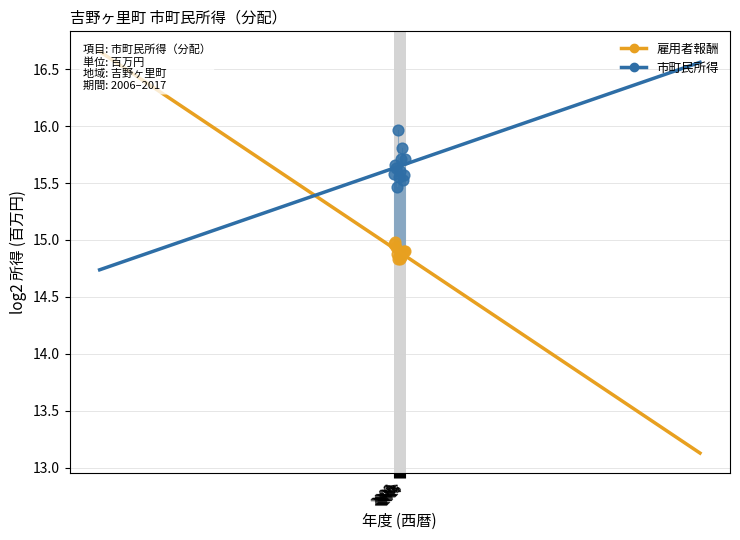

What is the X range (max minus min) for the scatter plot?

11.0